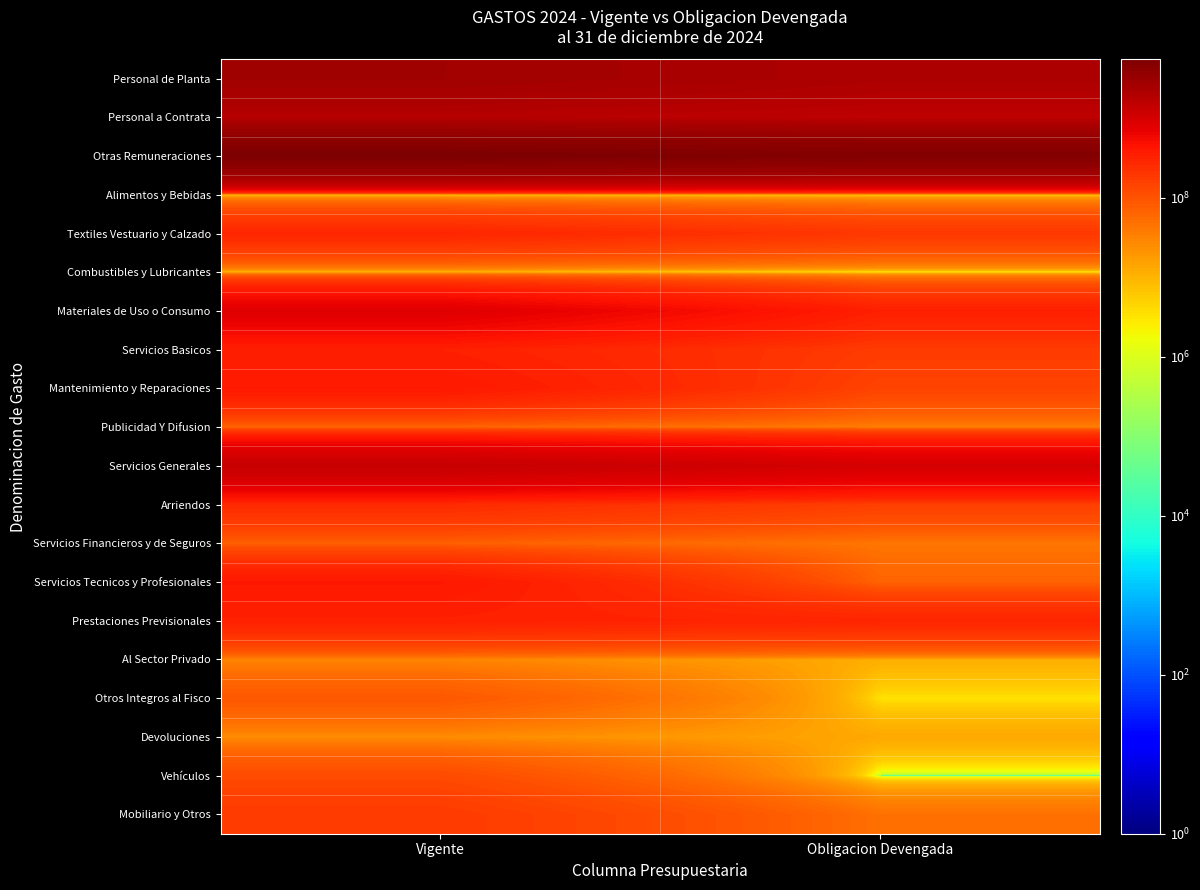

At which category is the sum across all series the highest?

Vigente